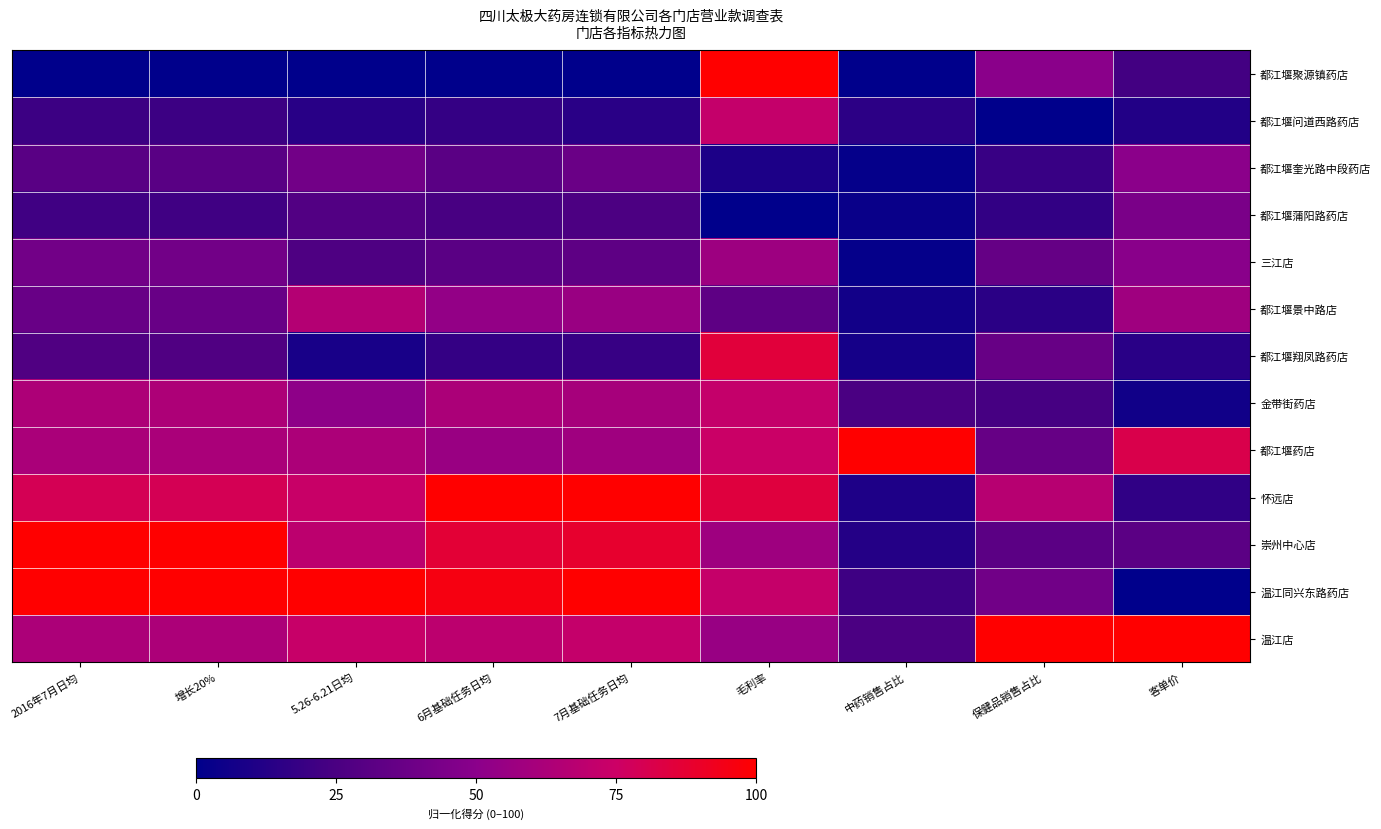

Rank the series at 客单价 from highest to lowest value.

温江店, 都江堰药店, 都江堰景中路店, 都江堰奎光路中段药店, 三江店, 都江堰蒲阳路药店, 崇州中心店, 都江堰聚源镇药店, 怀远店, 都江堰翔凤路药店, 都江堰问道西路药店, 金带街药店, 温江同兴东路药店